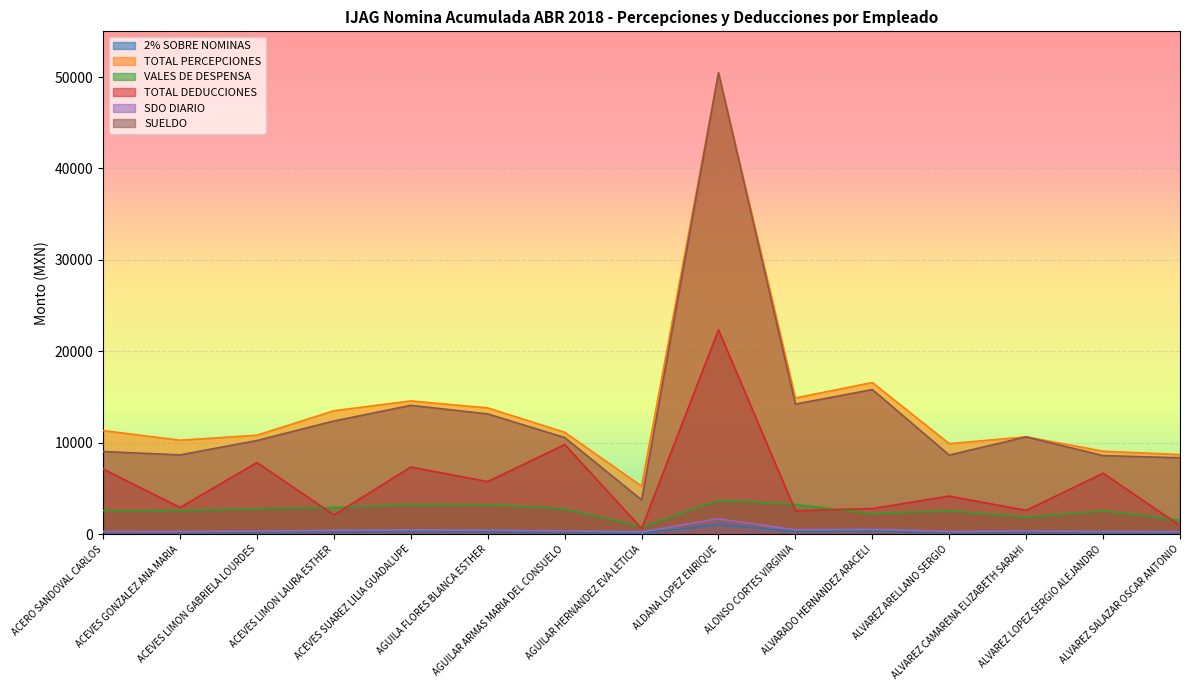

What is the difference between the 2% SOBRE NOMINAS values at ACERO SANDOVAL CARLOS and ACEVES LIMON GABRIELA LOURDES?

10.1